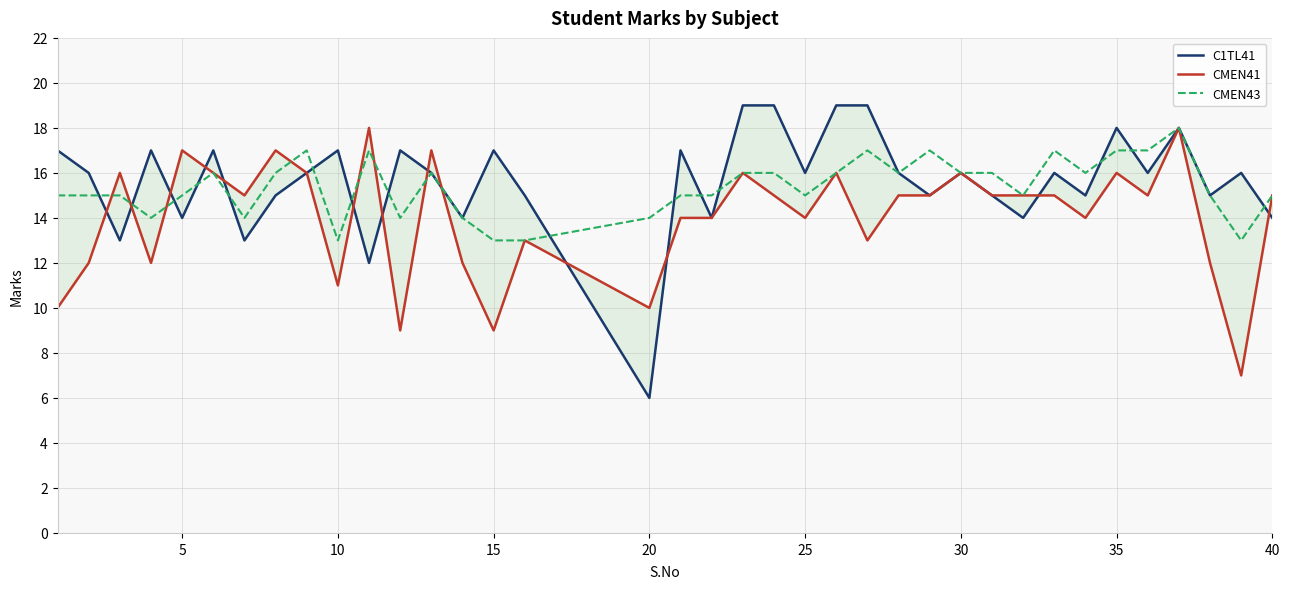

What are all the series names shown in the legend?

C1TL41, CMEN41, CMEN43